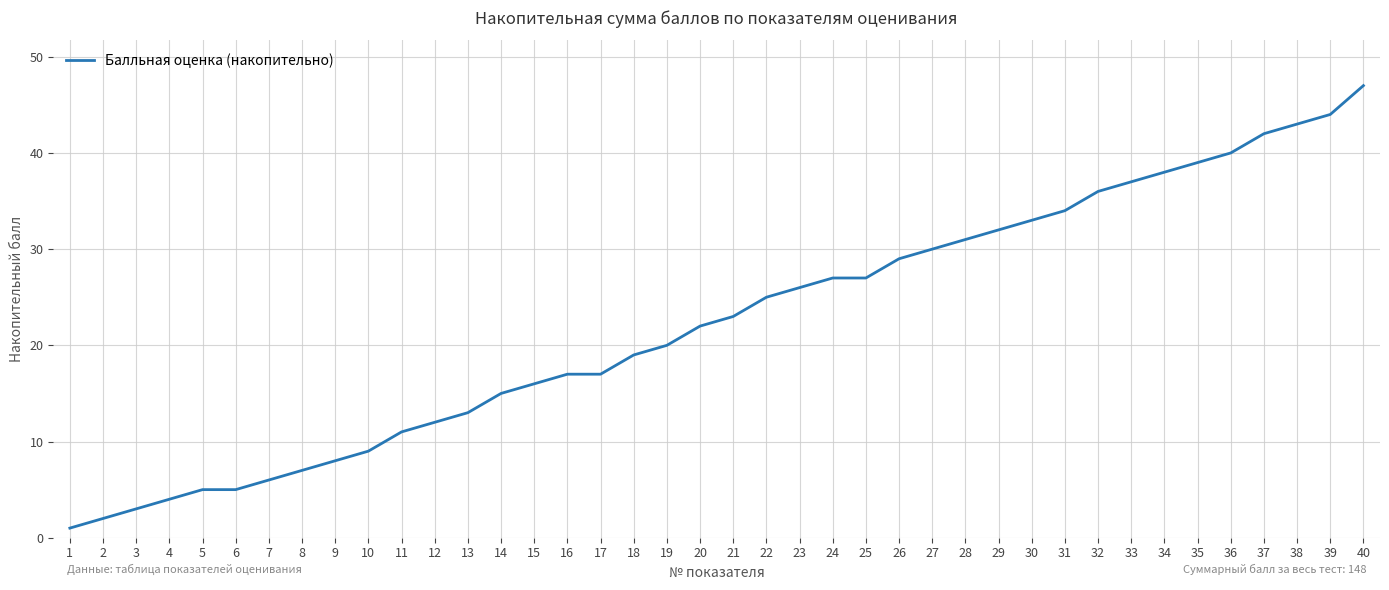

What is the greatest value displayed?

47